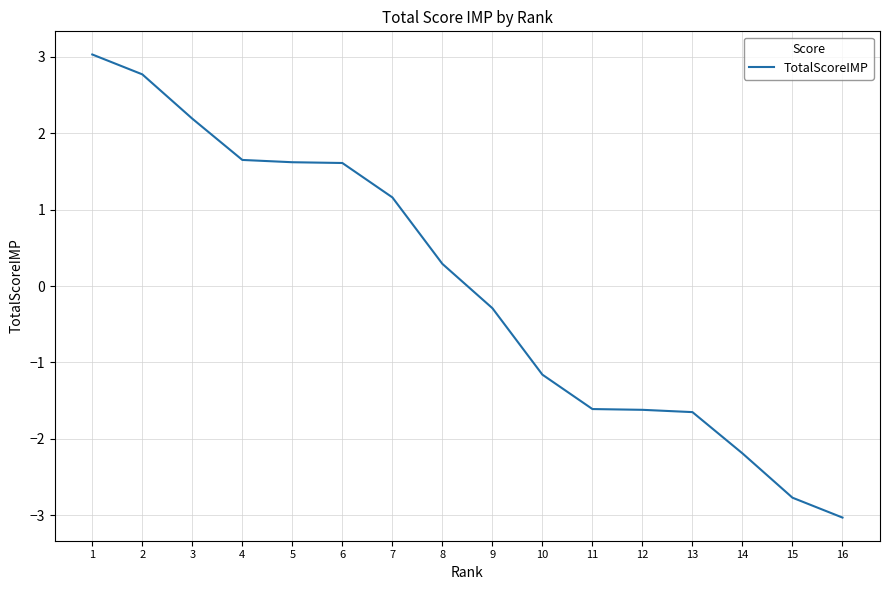

What value does the data have at 2?

2.8